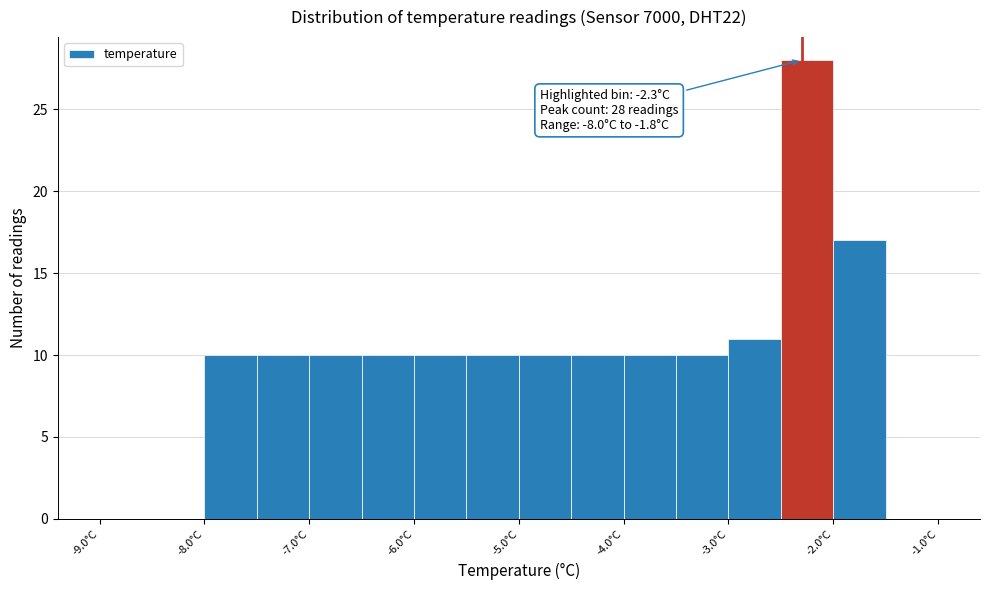

Which range on the x-axis has the tallest bar?

-2.5 to -2.0